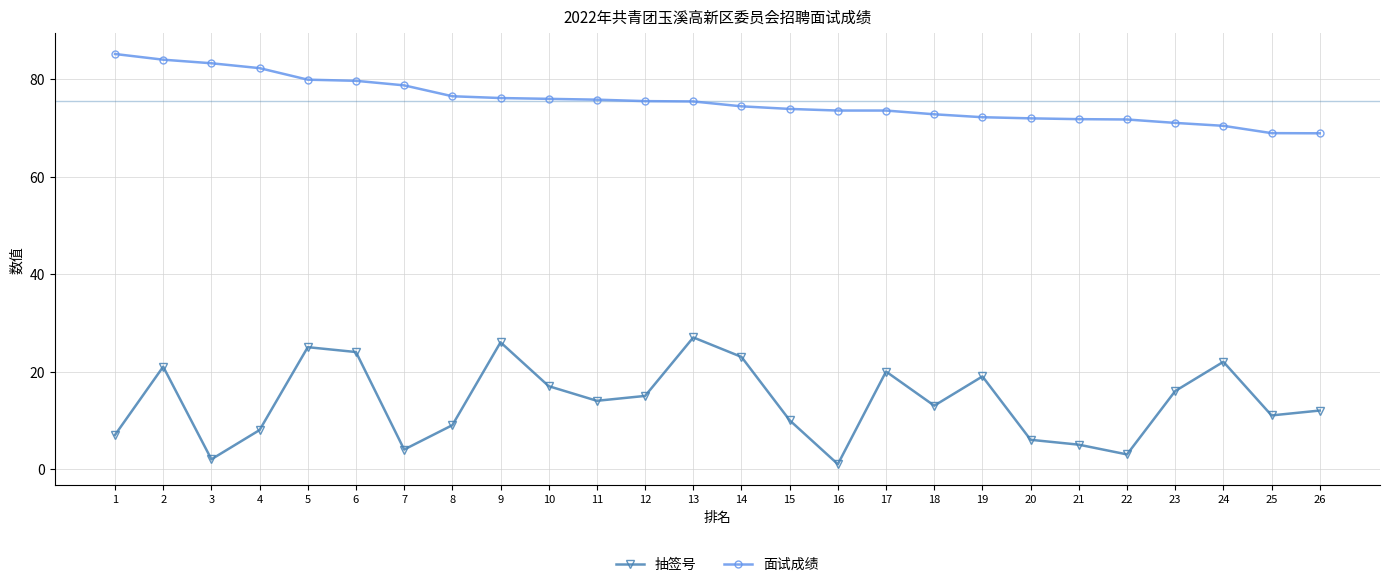

Is the value of 面试成绩 at 20 greater than the value of 抽签号 at 24?

Yes